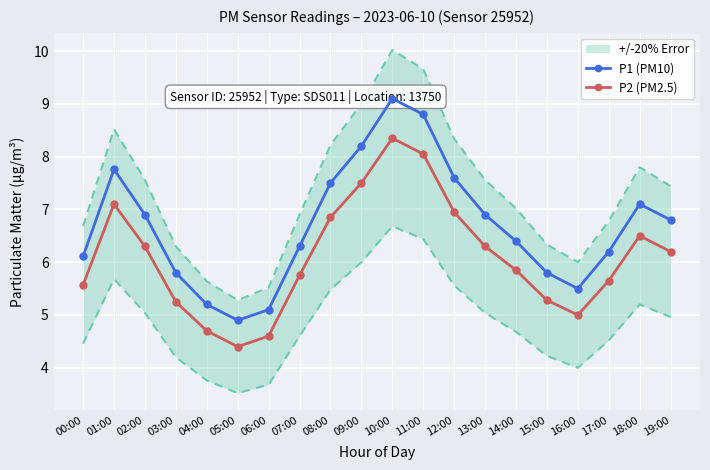

Reading right to left, transcribe all the data shown in this chart.

P1 (PM10): 6.8	7.1	6.2	5.5	5.8	6.4	6.9	7.6	8.8	9.1	8.2	7.5	6.3	5.1	4.9	5.2	5.8	6.9	7.8	6.1
P2 (PM2.5): 6.2	6.5	5.7	5.0	5.3	5.8	6.3	7.0	8.1	8.3	7.5	6.8	5.8	4.6	4.4	4.7	5.2	6.3	7.1	5.6